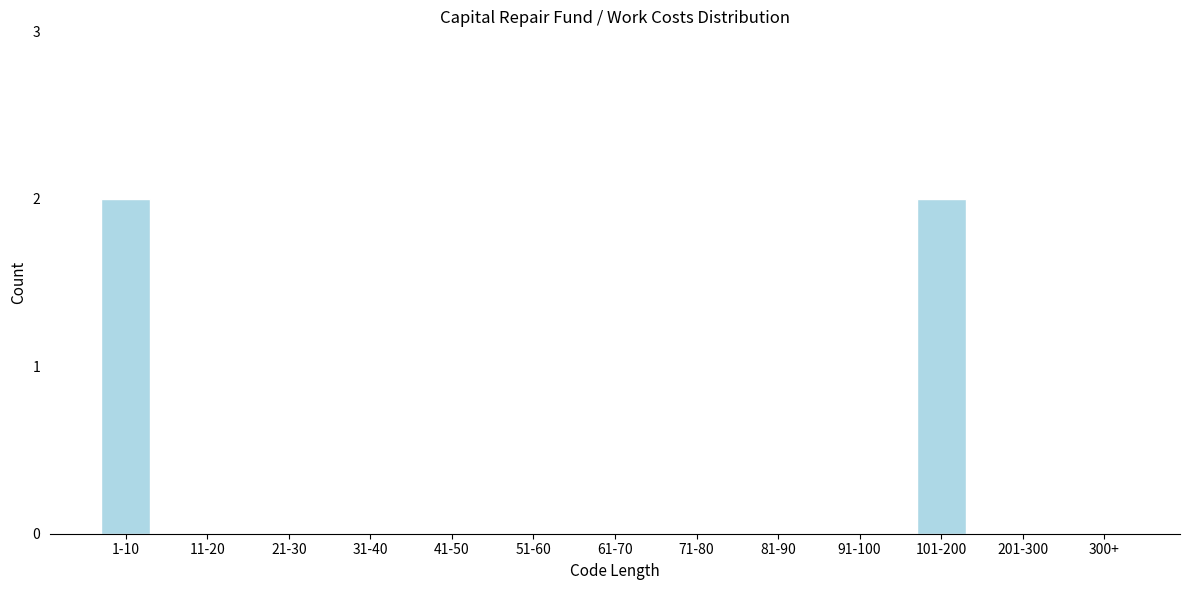

Reading right to left, extract all data points from this chart.

300+=0	201-300=0	101-200=2	91-100=0	81-90=0	71-80=0	61-70=0	51-60=0	41-50=0	31-40=0	21-30=0	11-20=0	1-10=2